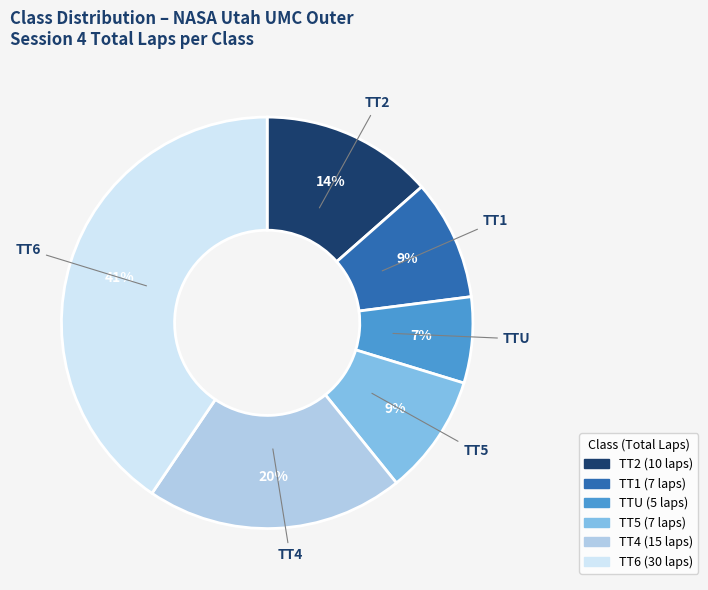

Is TT2 the majority of the pie?

No